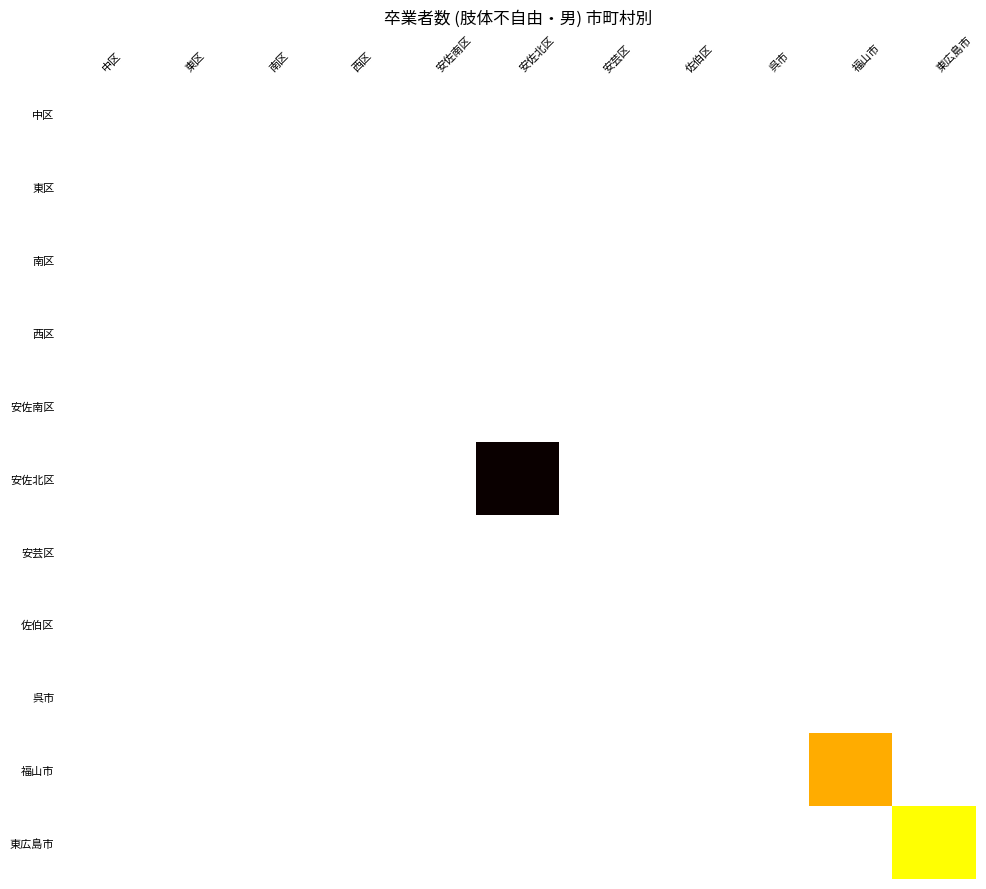

Reading left to right, extract all data points from this chart.

中区: 中区=0	東区=0	南区=0	西区=0	安佐南区=0	安佐北区=0	安芸区=0	佐伯区=0	呉市=0	福山市=0	東広島市=0
東区: 中区=0	東区=0	南区=0	西区=0	安佐南区=0	安佐北区=0	安芸区=0	佐伯区=0	呉市=0	福山市=0	東広島市=0
南区: 中区=0	東区=0	南区=0	西区=0	安佐南区=0	安佐北区=0	安芸区=0	佐伯区=0	呉市=0	福山市=0	東広島市=0
西区: 中区=0	東区=0	南区=0	西区=0	安佐南区=0	安佐北区=0	安芸区=0	佐伯区=0	呉市=0	福山市=0	東広島市=0
安佐南区: 中区=0	東区=0	南区=0	西区=0	安佐南区=0	安佐北区=0	安芸区=0	佐伯区=0	呉市=0	福山市=0	東広島市=0
安佐北区: 中区=0	東区=0	南区=0	西区=0	安佐南区=0	安佐北区=8	安芸区=0	佐伯区=0	呉市=0	福山市=0	東広島市=0
安芸区: 中区=0	東区=0	南区=0	西区=0	安佐南区=0	安佐北区=0	安芸区=0	佐伯区=0	呉市=0	福山市=0	東広島市=0
佐伯区: 中区=0	東区=0	南区=0	西区=0	安佐南区=0	安佐北区=0	安芸区=0	佐伯区=0	呉市=0	福山市=0	東広島市=0
呉市: 中区=0	東区=0	南区=0	西区=0	安佐南区=0	安佐北区=0	安芸区=0	佐伯区=0	呉市=0	福山市=0	東広島市=0
福山市: 中区=0	東区=0	南区=0	西区=0	安佐南区=0	安佐北区=0	安芸区=0	佐伯区=0	呉市=0	福山市=3	東広島市=0
東広島市: 中区=0	東区=0	南区=0	西区=0	安佐南区=0	安佐北区=0	安芸区=0	佐伯区=0	呉市=0	福山市=0	東広島市=2